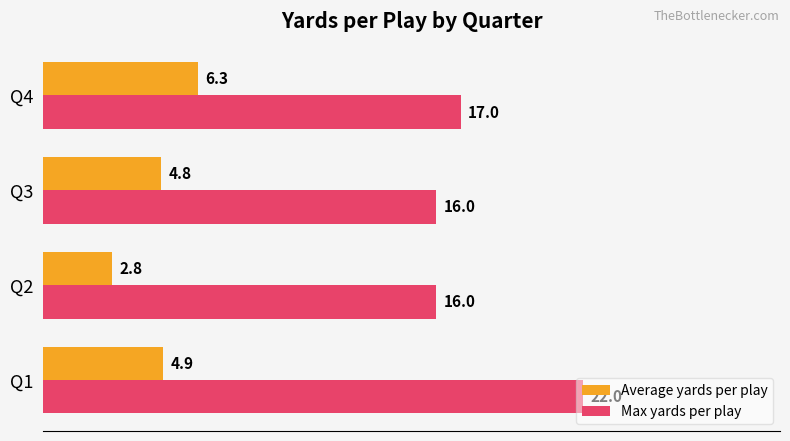

How many data points in Average yards per play are less than 4?

1